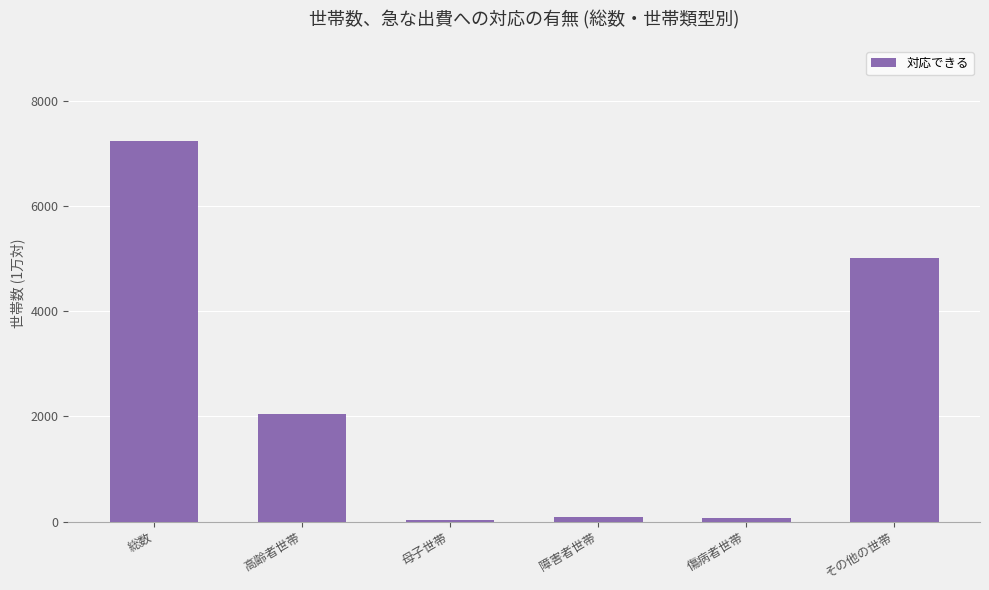

What is the sum of all values?

14481